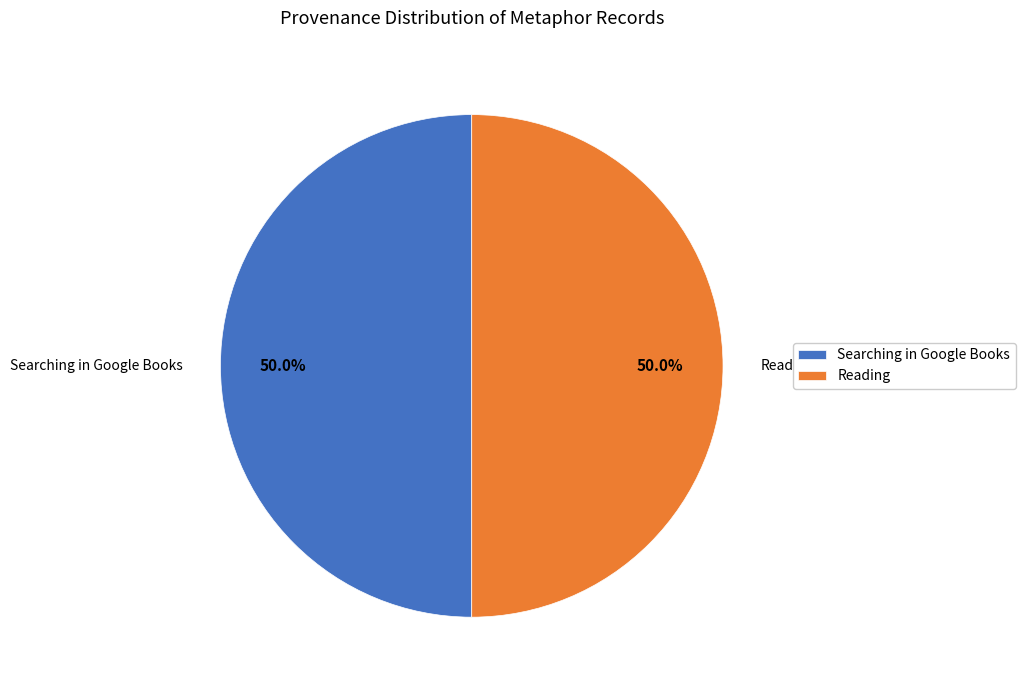

How many segments does this pie chart have?

2